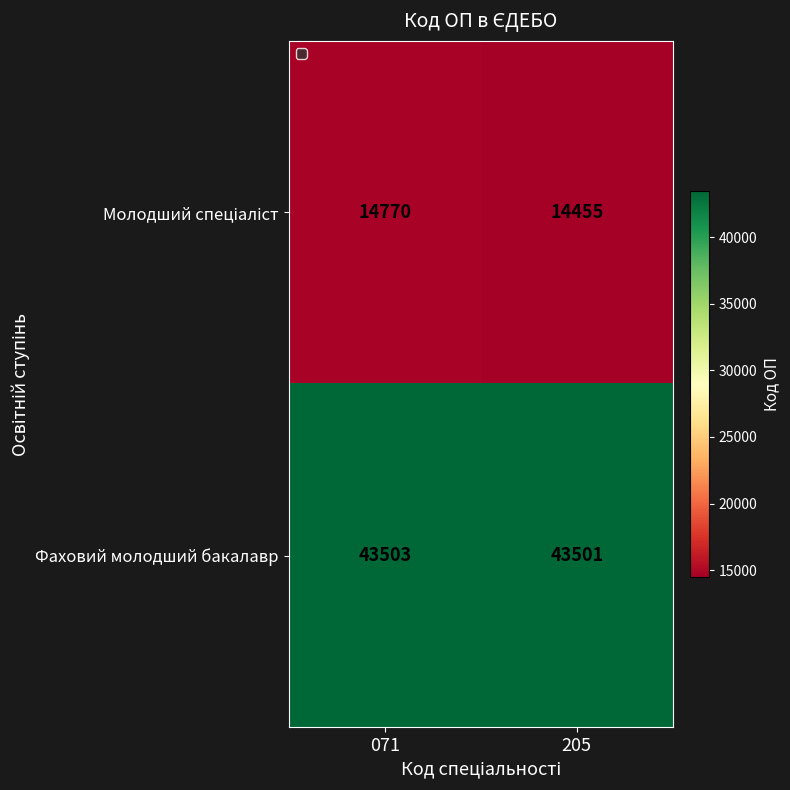

What is the average value of the Фаховий молодший бакалавр series?

43502